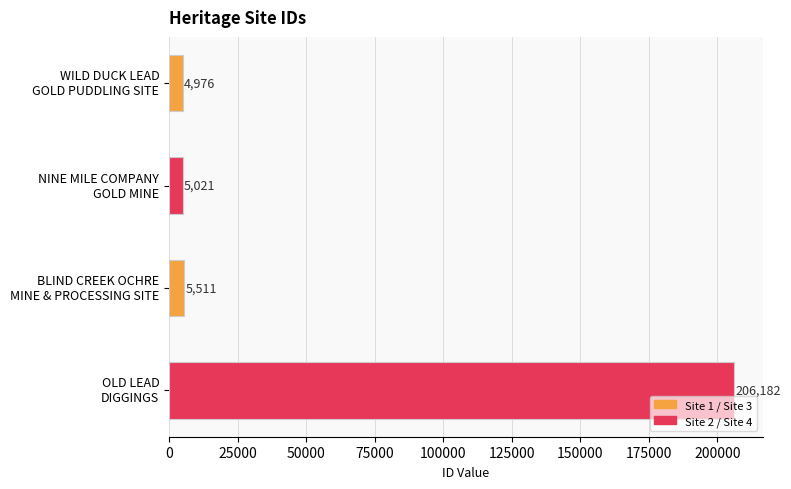

Where is the data nearest to the value 105579?

BLIND CREEK OCHRE
MINE & PROCESSING SITE